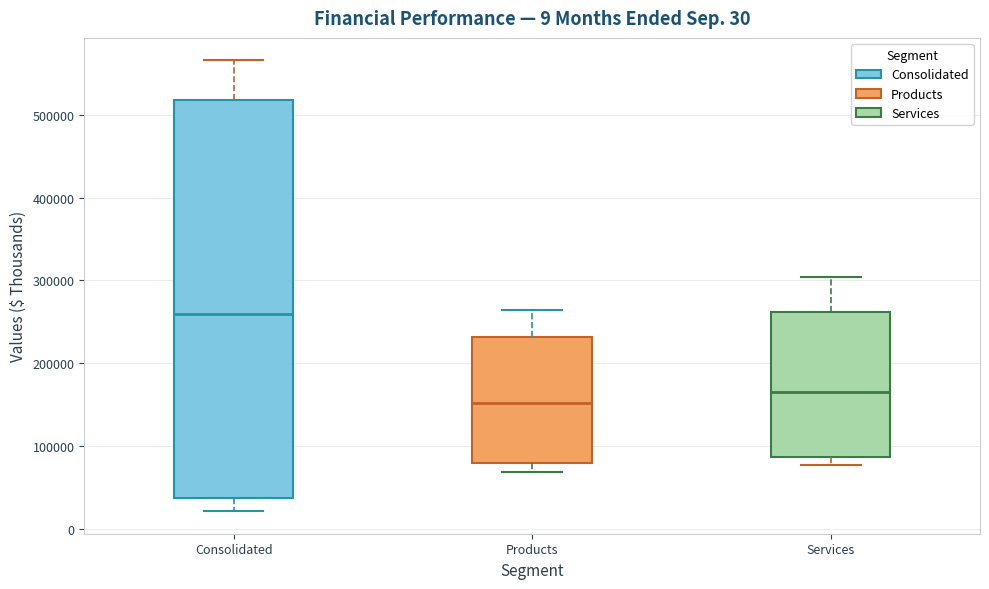

Reading left to right, read every box against the y-axis: the position of its median line, the range the box covers, and the ends of its whiskers. The values are not printed on the chart, so give them approximately, as read against the axis.

Consolidated: median 260000, box 40000 to 520000, whiskers 20000 to 570000
Products: median 150000, box 80000 to 230000, whiskers 70000 to 260000
Services: median 170000, box 90000 to 260000, whiskers 80000 to 300000